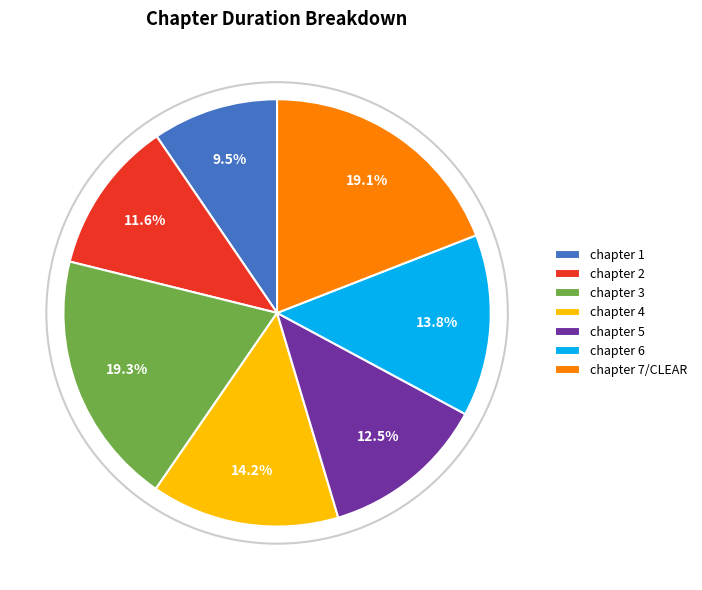

True or false: chapter 3 accounts for 8% of the total.

False